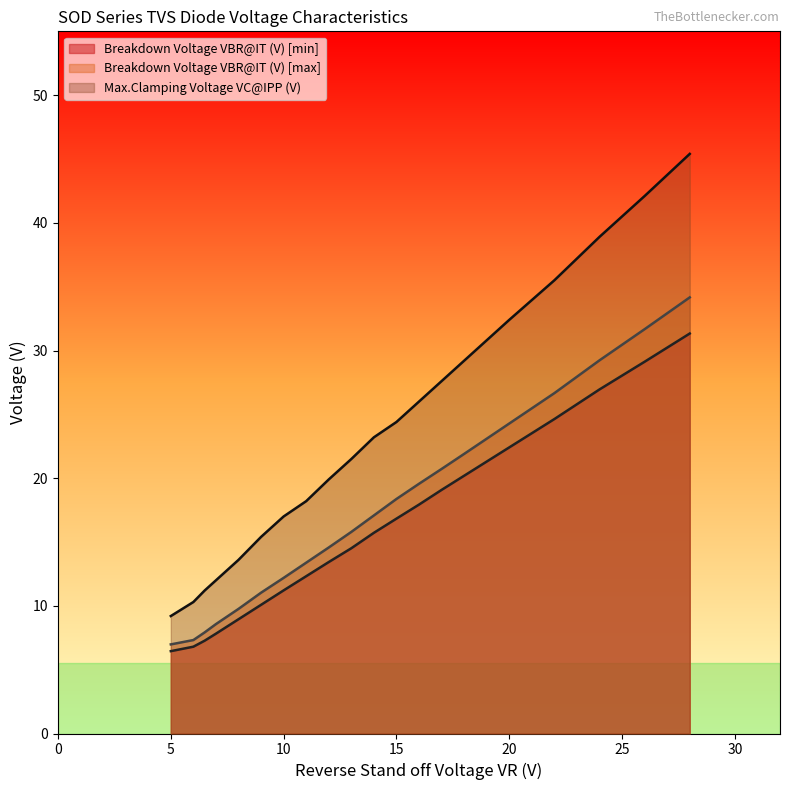

How many distinct data groups are displayed?

3